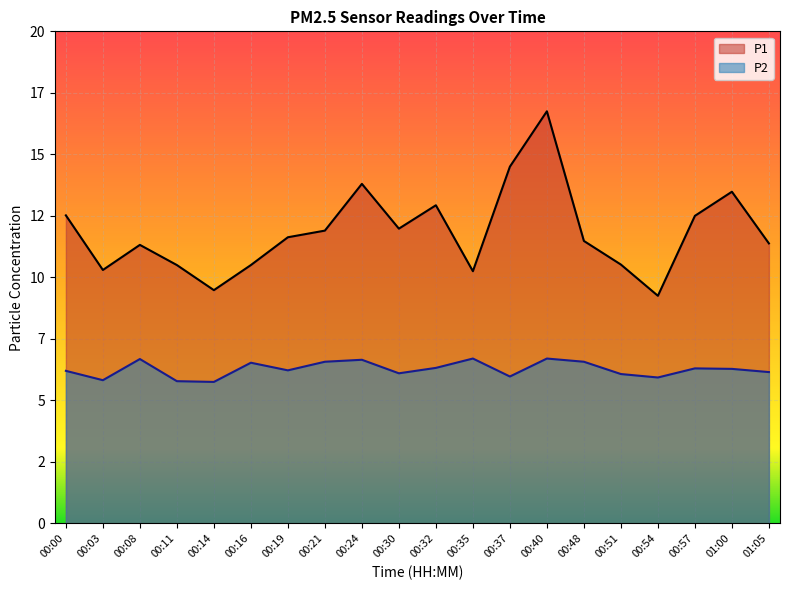

Where is the first local maximum for P1?

00:08